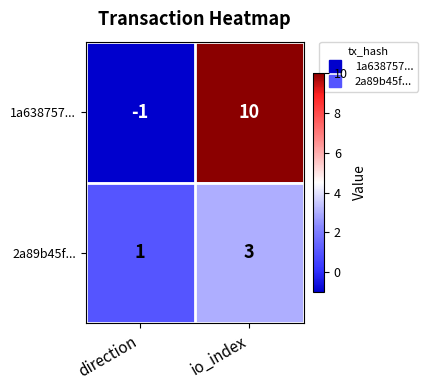

Is it true that 1a638757... equals 14 at io_index?

False